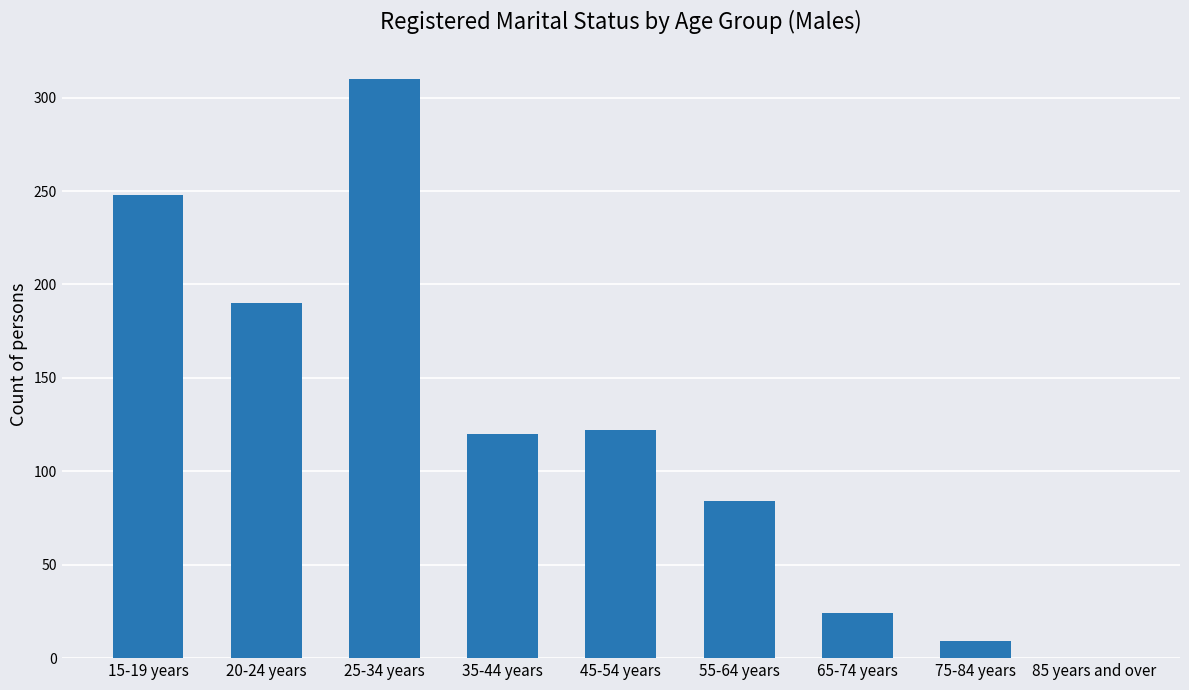

What value does the data have at 20-24 years, to the nearest 5?

190